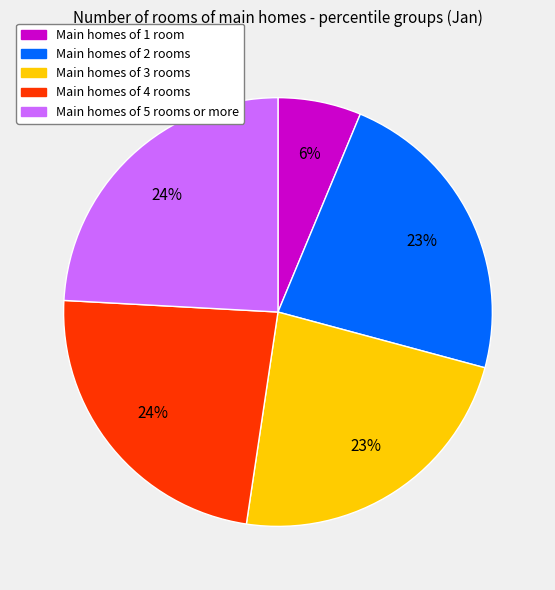

To the nearest percent, what is the difference between the largest and smallest slice percentages?

18%